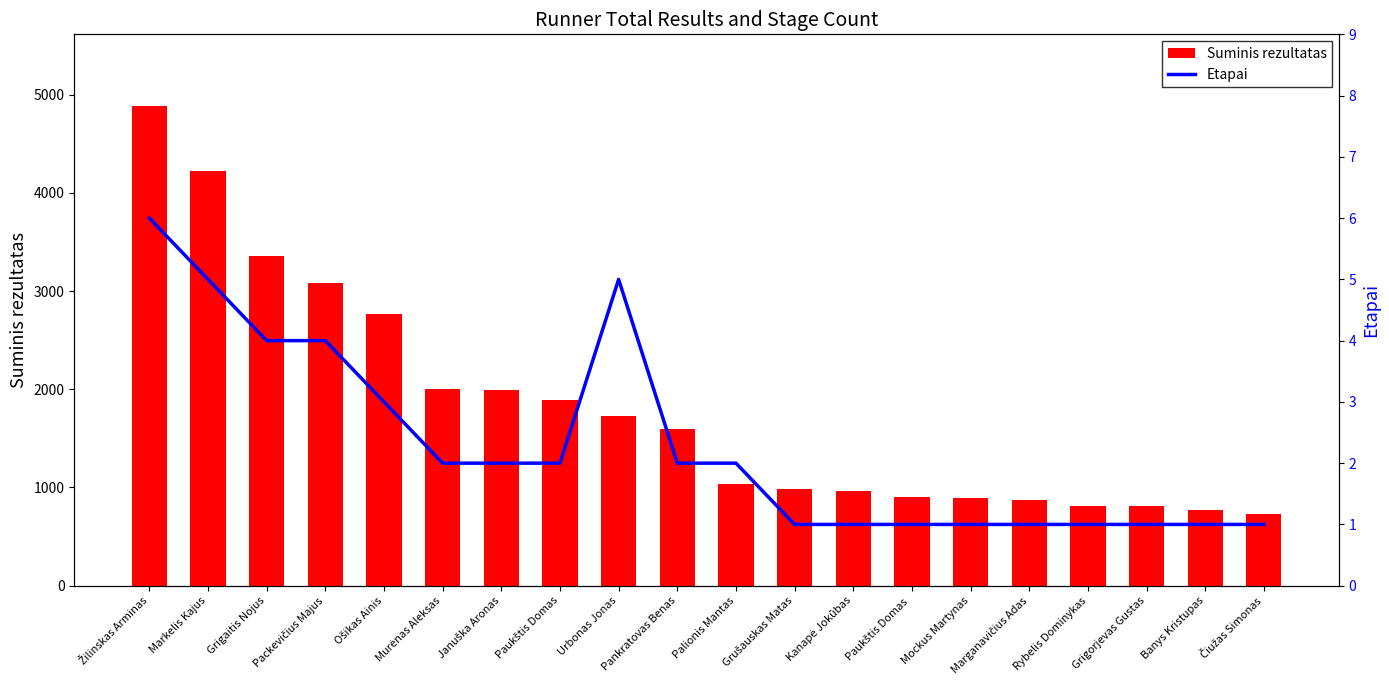

What is the maximum value for Etapai?

6